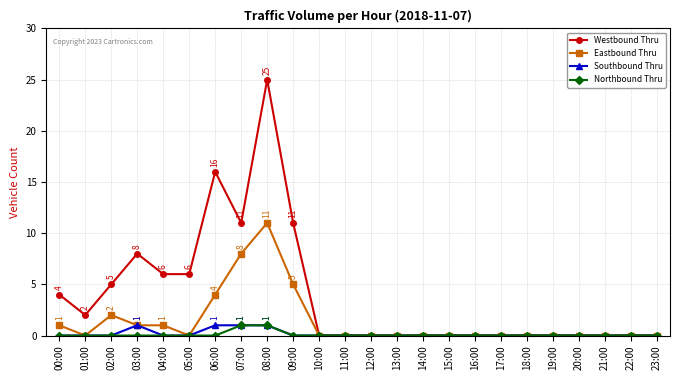

Is the value of Eastbound Thru at 13:00 greater than the value of Northbound Thru at 07:00?

No